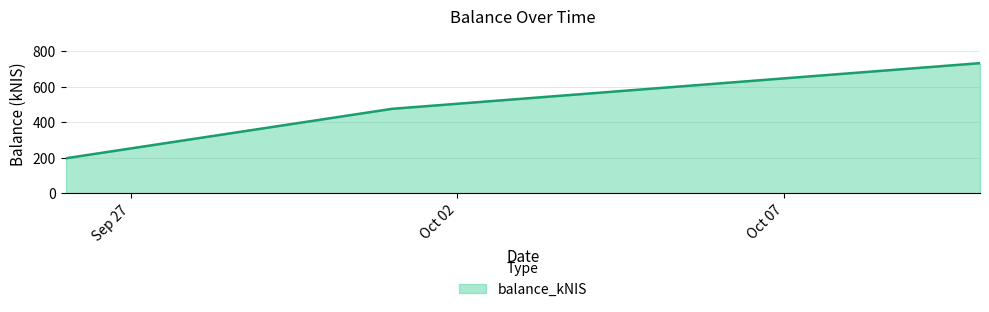

How many values are below 475?

1